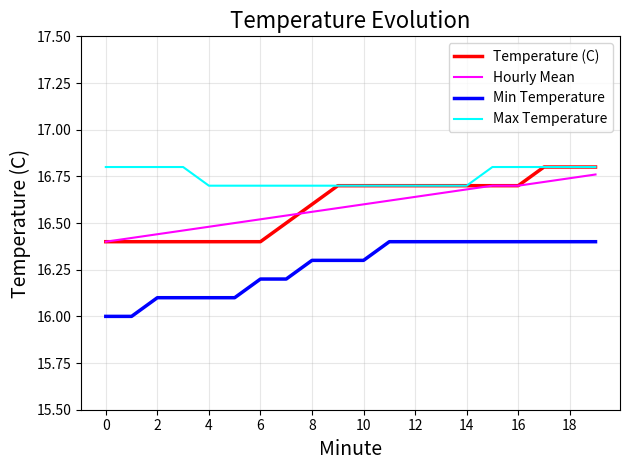

Is this an area chart (filled region under the line)?

No